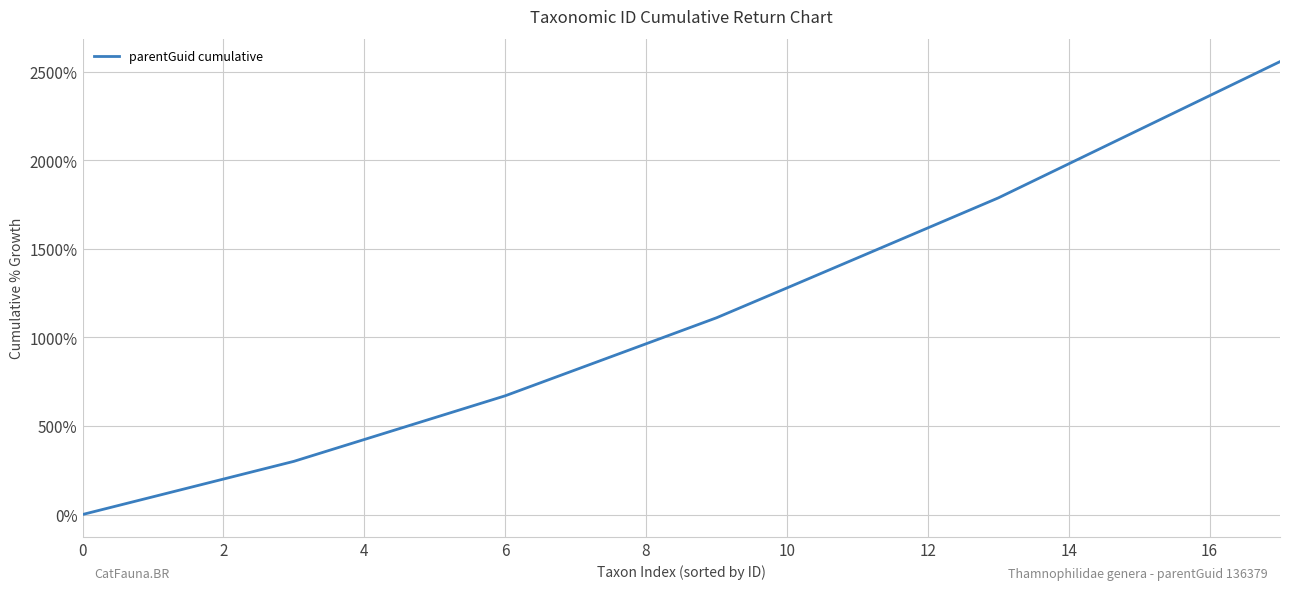

What is the difference between the second highest and second lowest values?

2265.8